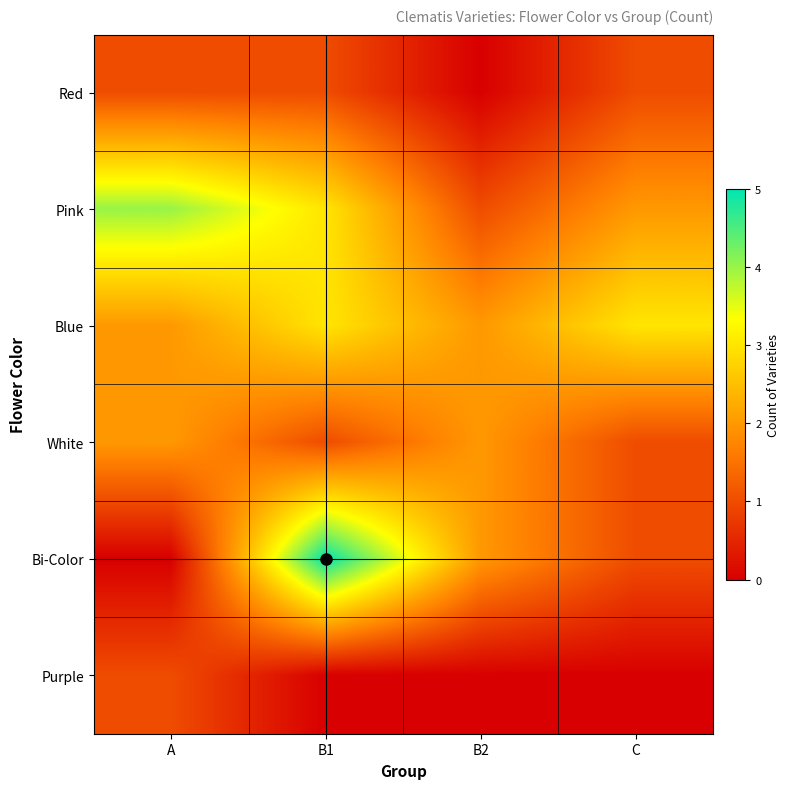

At which category is the sum across all series the highest?

B1